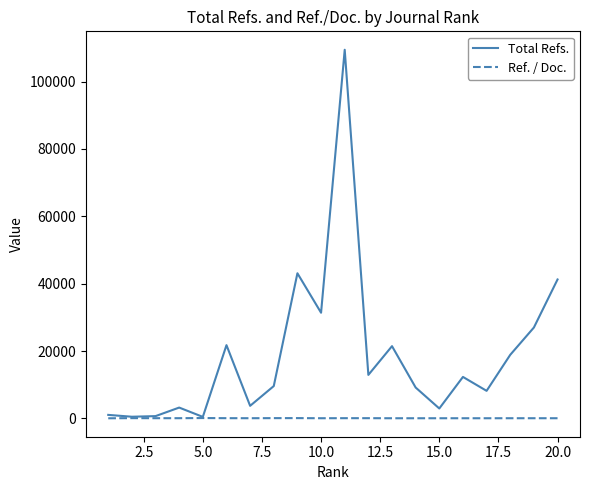

Which series has the widest spread of values?

Total Refs.